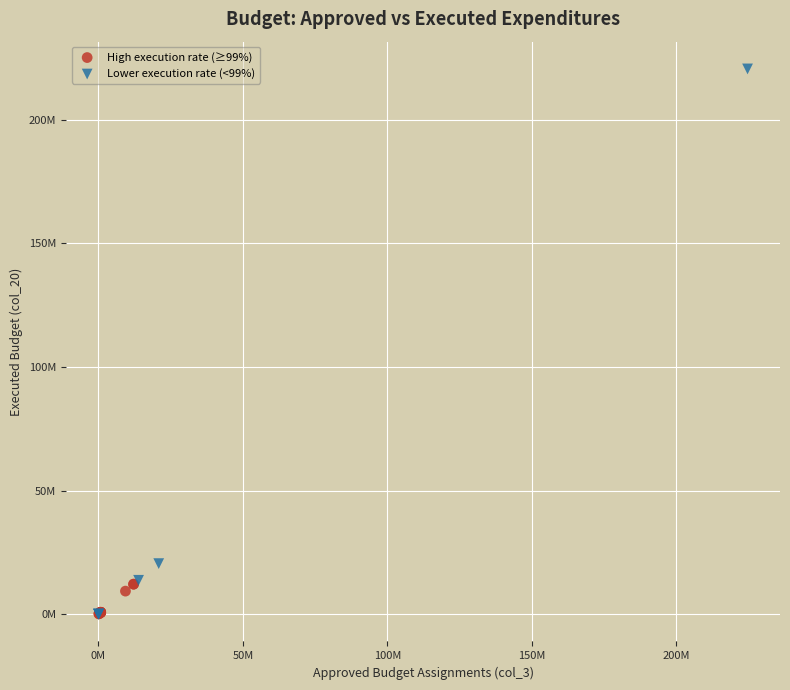

What are all the series names shown in the legend?

High execution rate (≥99%), Lower execution rate (<99%)